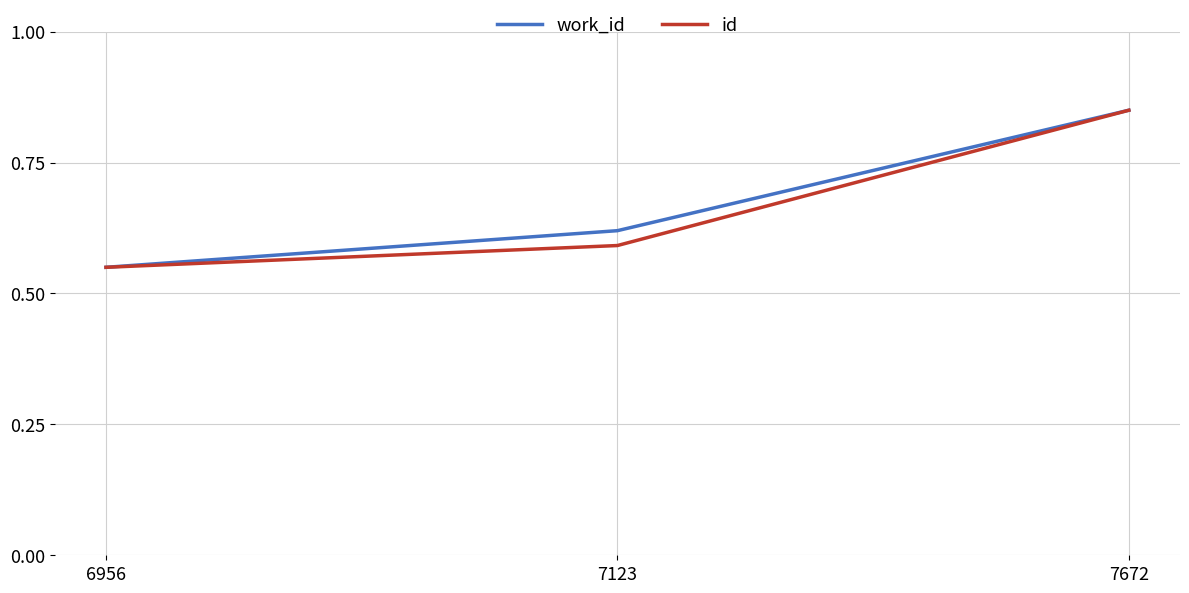

Which category has the lowest value across all series?

6956